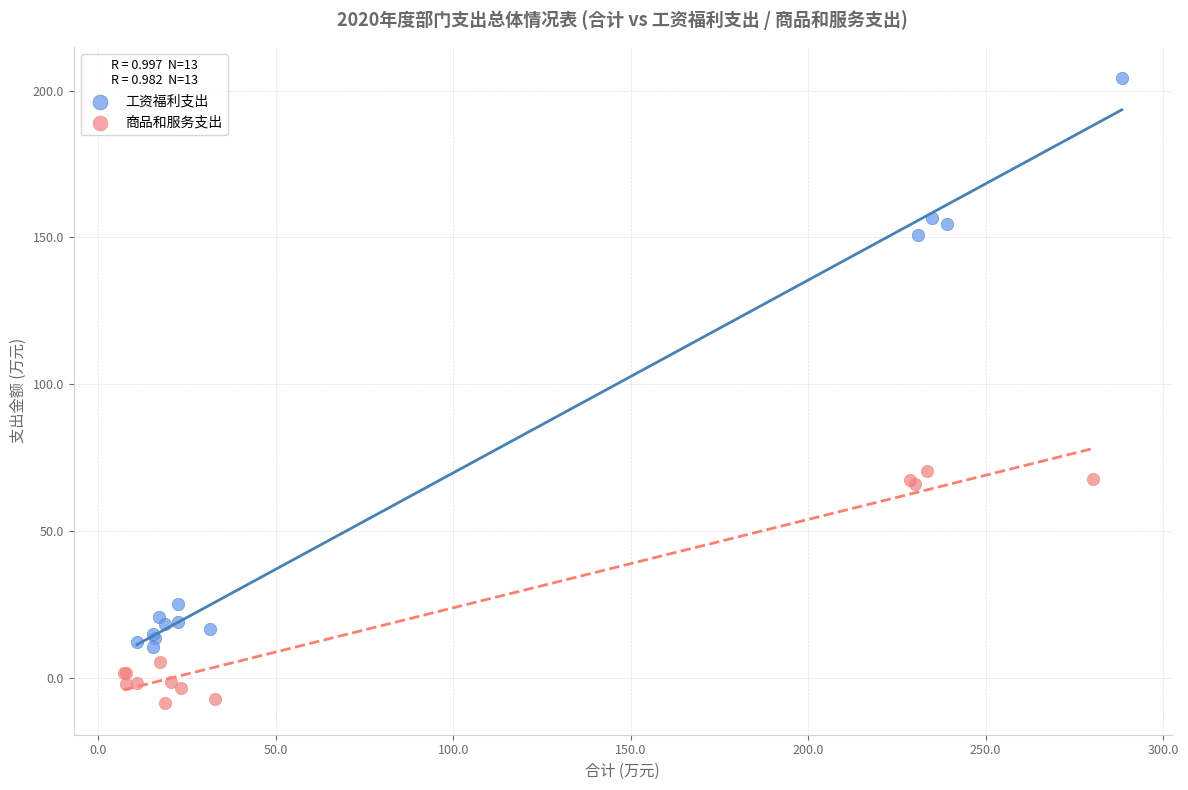

Which series reaches the minimum Y coordinate?

商品和服务支出